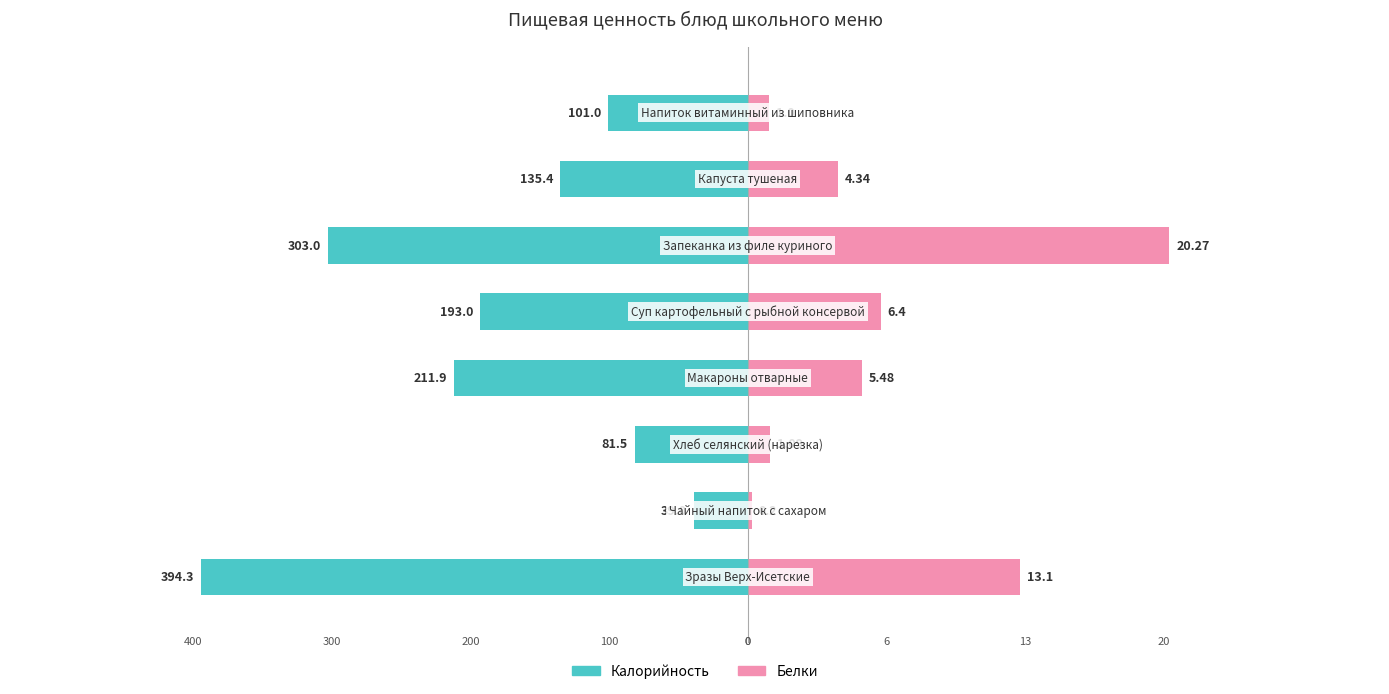

Reading left to right, extract all data points from this chart.

Калорийность: 0=-394.3	1=-39.0	2=-81.5	3=-211.9	4=-193.0	5=-303.0	6=-135.4	7=-101.0
Белки (×15): 0=196.5	1=3.0	2=16.4	3=82.2	4=96.0	5=304.1	6=65.1	7=15.0